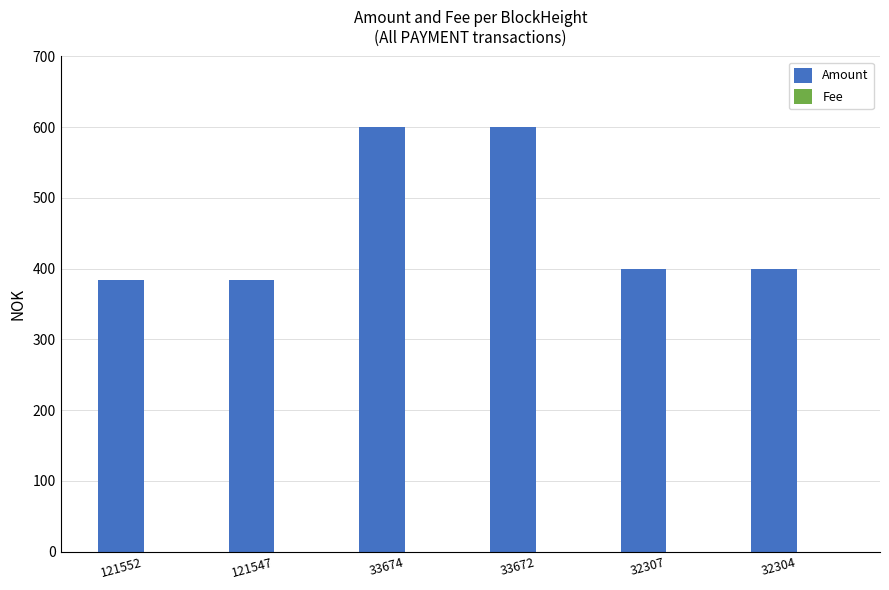

Are the bars grouped side by side (vs. stacked)?

Yes